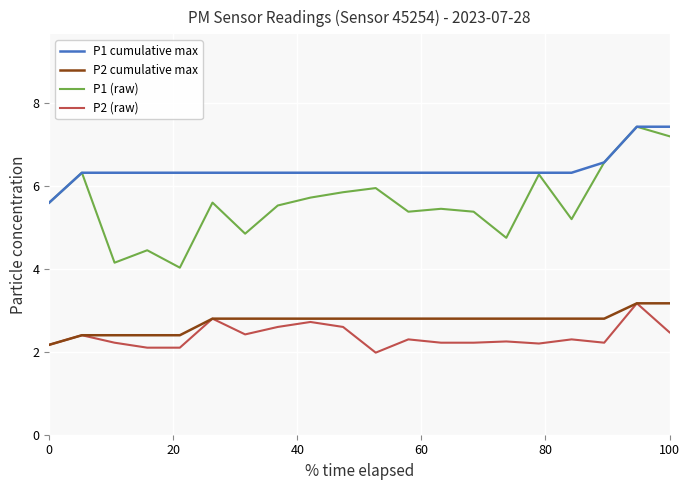

Which series has the largest range (max minus min)?

P1 (raw)